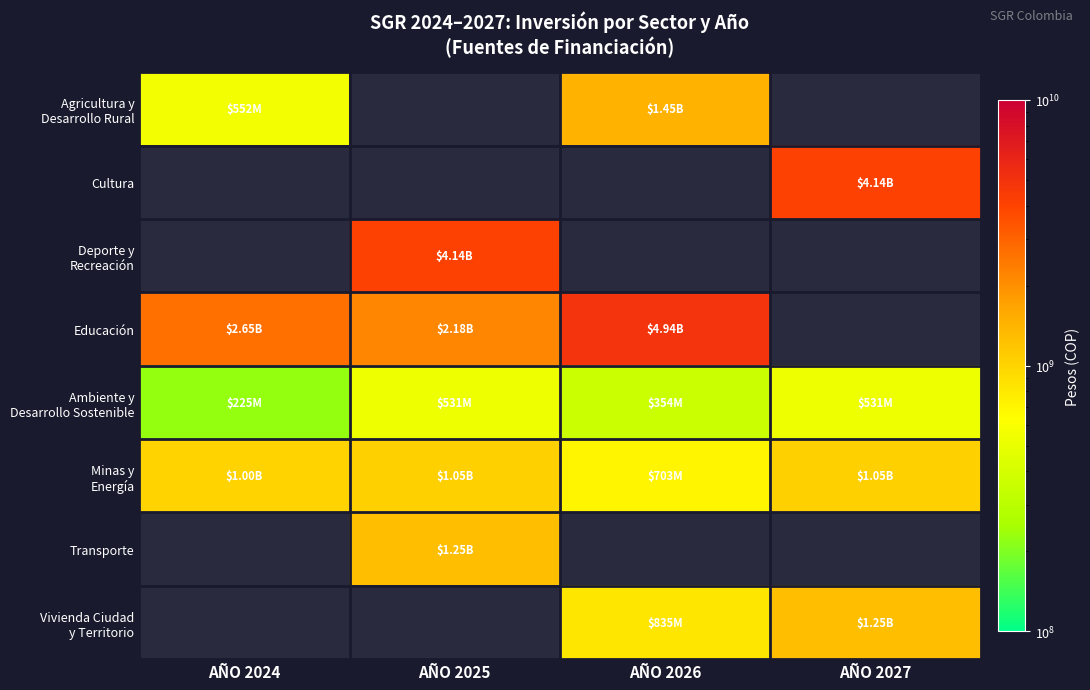

How many values in Transporte are above zero?

1